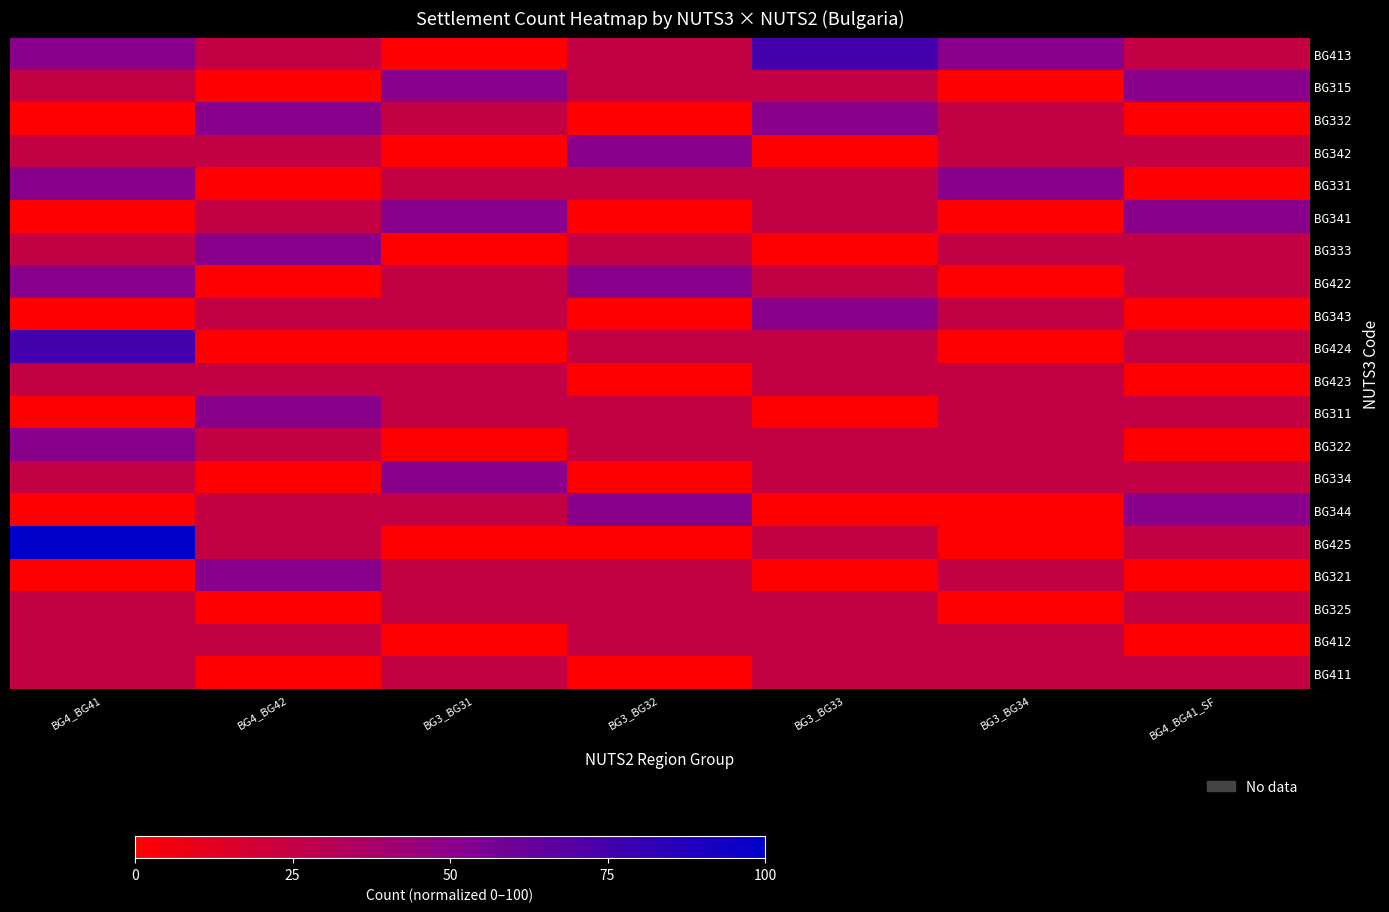

Between BG3_BG31 and BG3_BG33, which is larger?

BG3_BG33